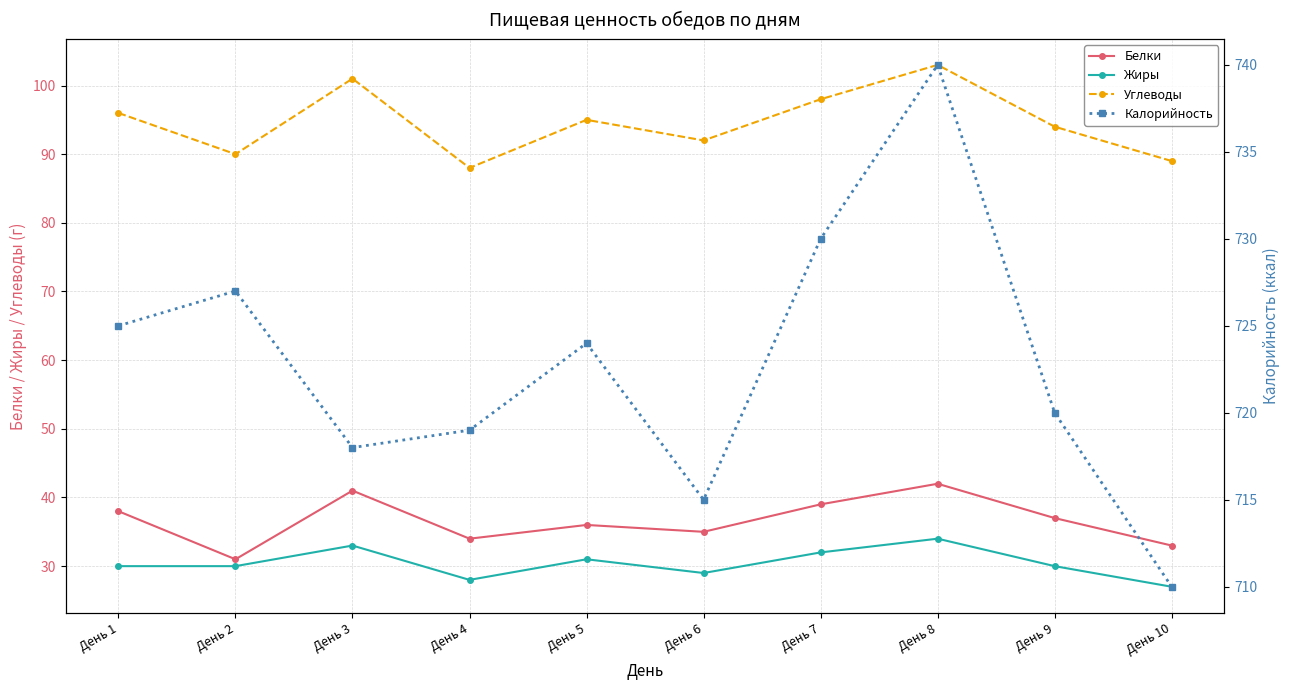

True or false: Жиры and Углеводы cross at least once.

False